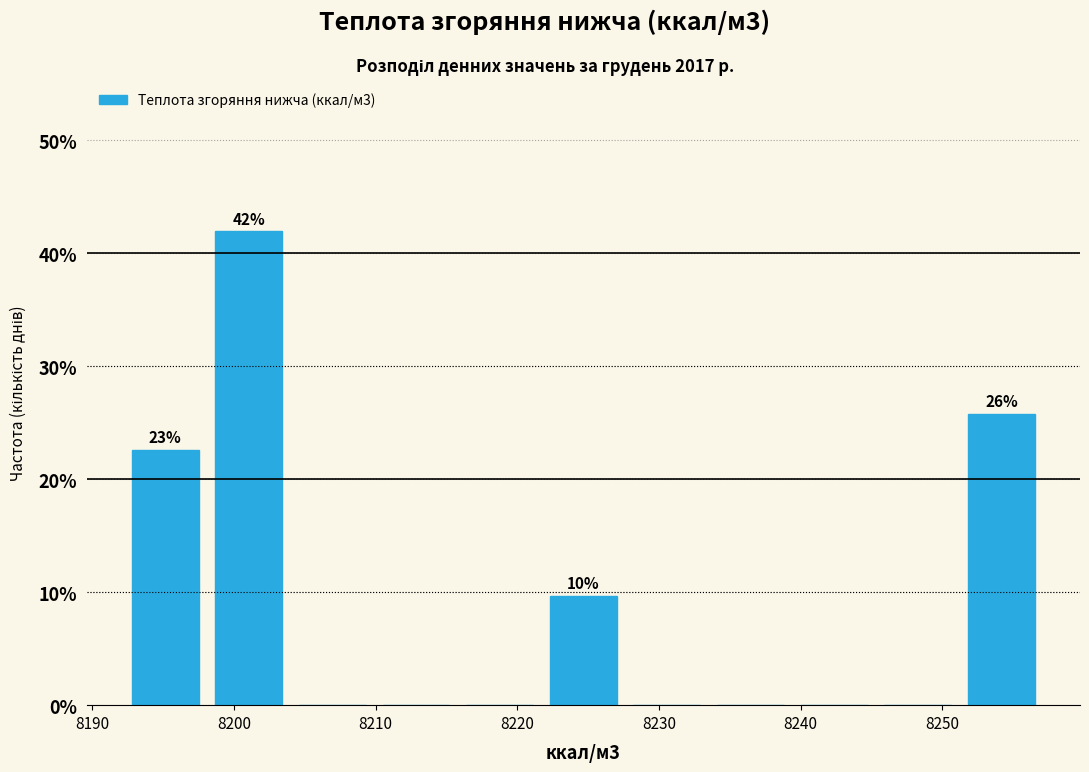

Which range on the x-axis has the tallest bar?

8198 to 8204